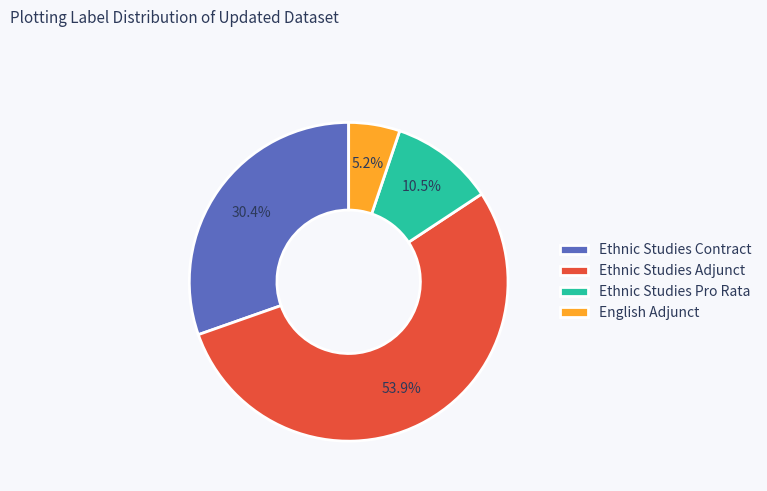

What percentage is the Ethnic Studies Contract slice, to the nearest percent?

30%